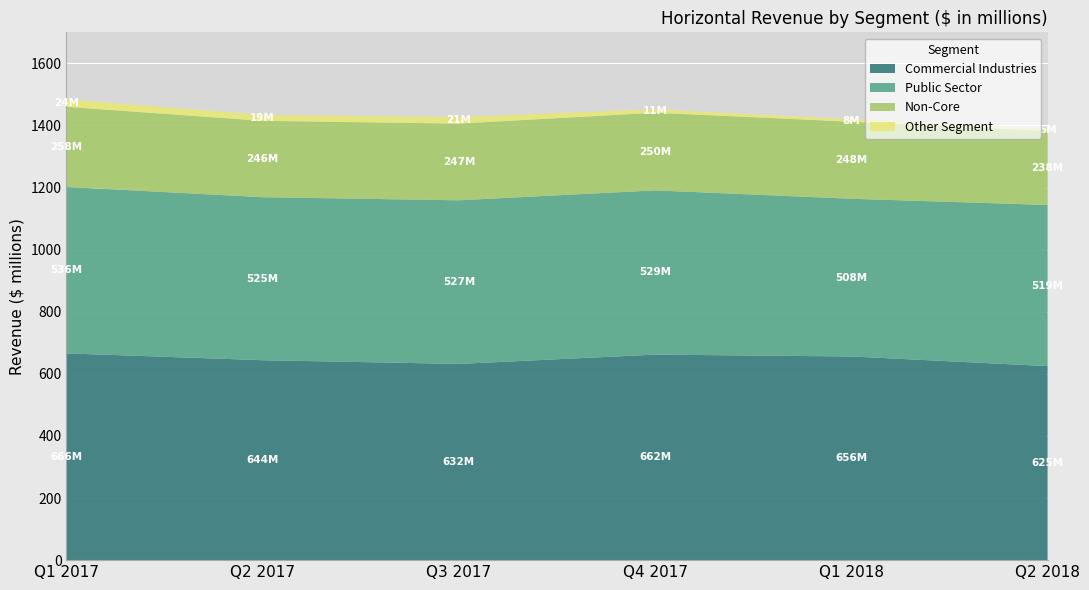

Reading left to right, list all the values displayed in this chart.

Commercial Industries: Q1 2017=666000000	Q2 2017=644000000	Q3 2017=632000000	Q4 2017=662000000	Q1 2018=656000000	Q2 2018=625000000
Public Sector: Q1 2017=536000000	Q2 2017=525000000	Q3 2017=527000000	Q4 2017=529000000	Q1 2018=508000000	Q2 2018=519000000
Non-Core: Q1 2017=258000000	Q2 2017=246000000	Q3 2017=247000000	Q4 2017=250000000	Q1 2018=248000000	Q2 2018=238000000
Other Segment: Q1 2017=24000000	Q2 2017=19000000	Q3 2017=21000000	Q4 2017=11000000	Q1 2018=8000000	Q2 2018=5000000